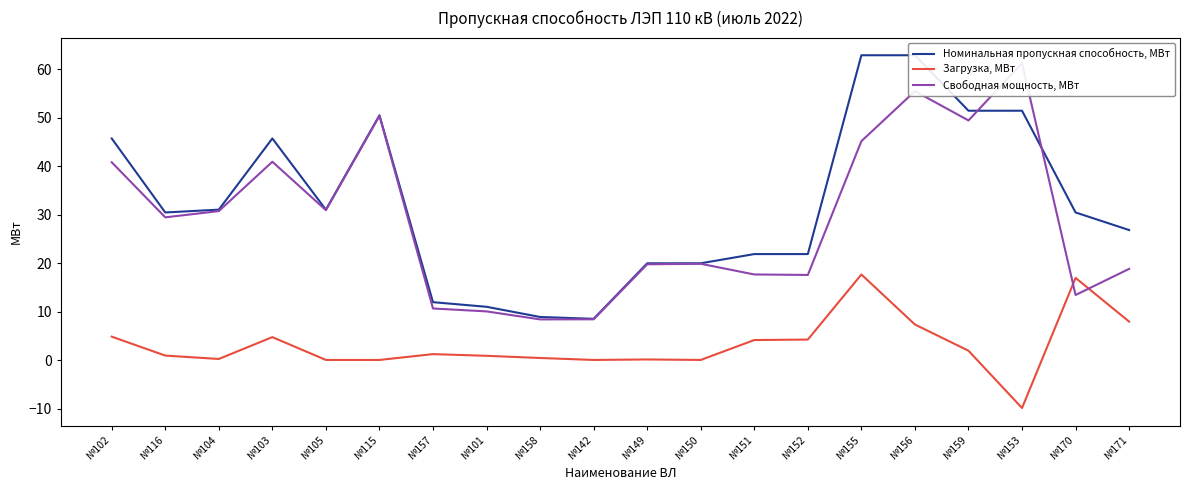

At how many categories does at least one series exceed 55?

3